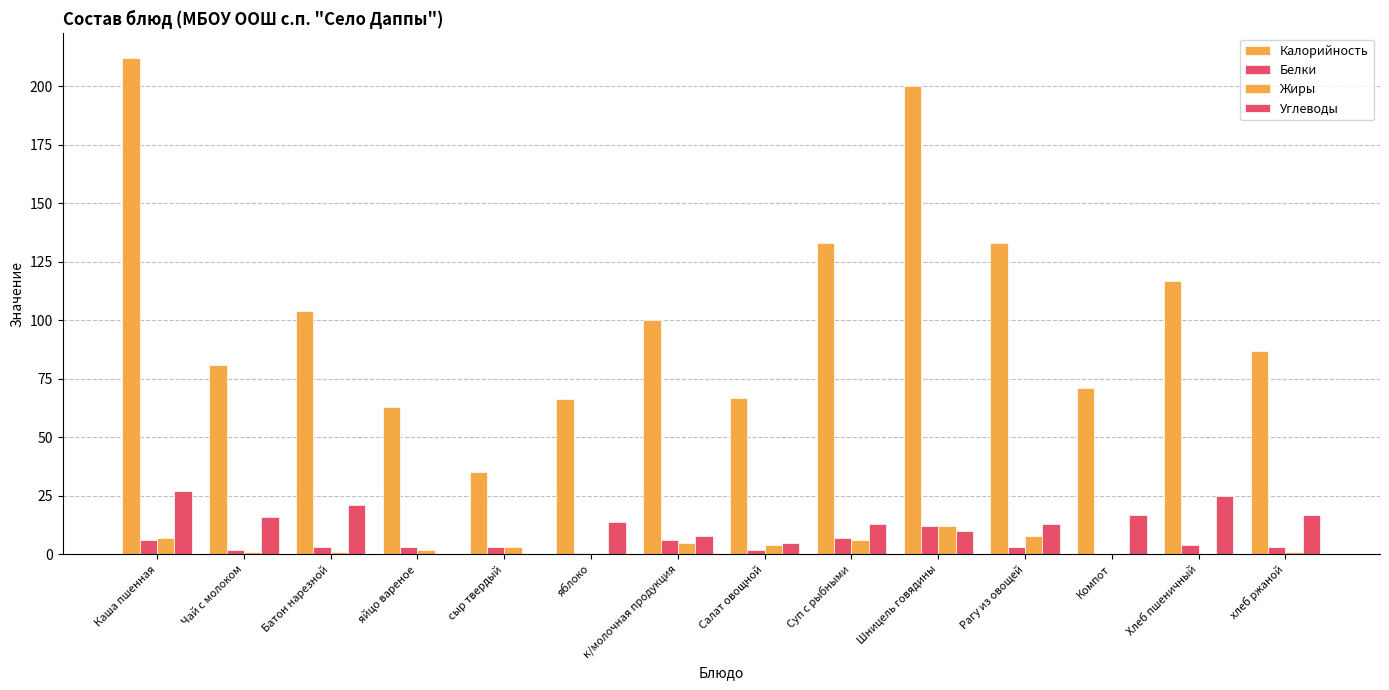

Are the bars grouped side by side (vs. stacked)?

Yes